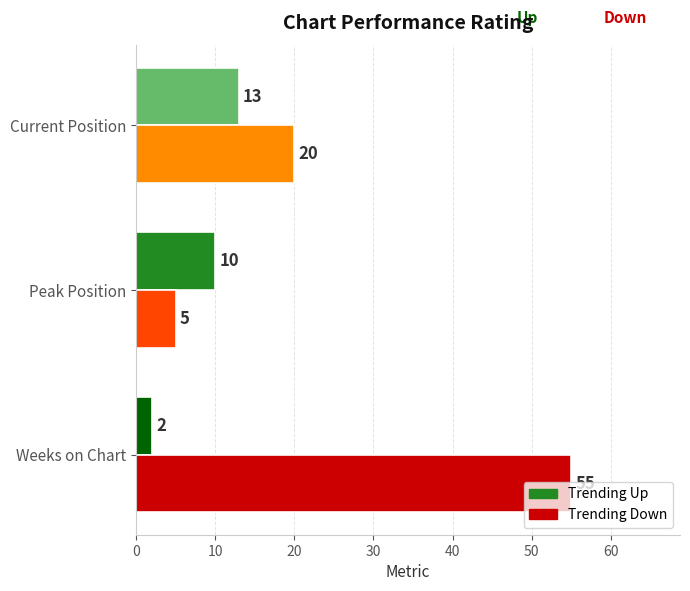

What is the greatest value displayed?

55